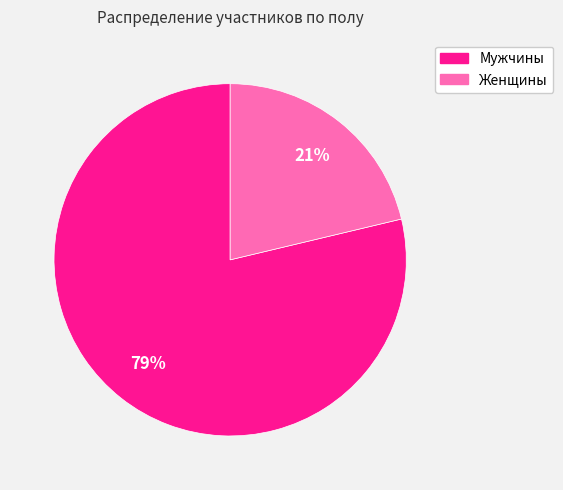

Does any single category account for the majority?

Yes